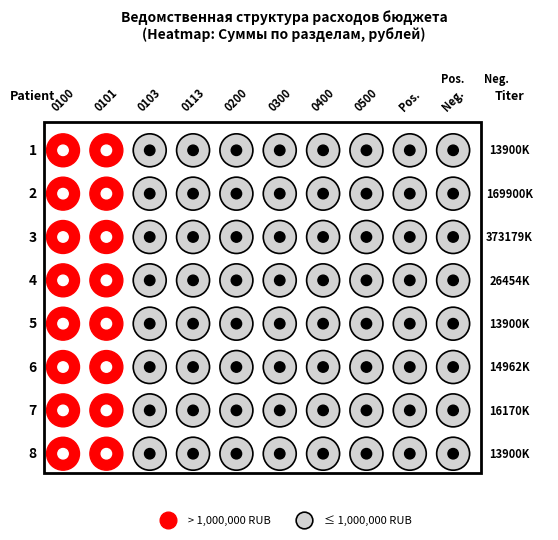

The 133 series shows 59291528.4 at 7. True or false?

False